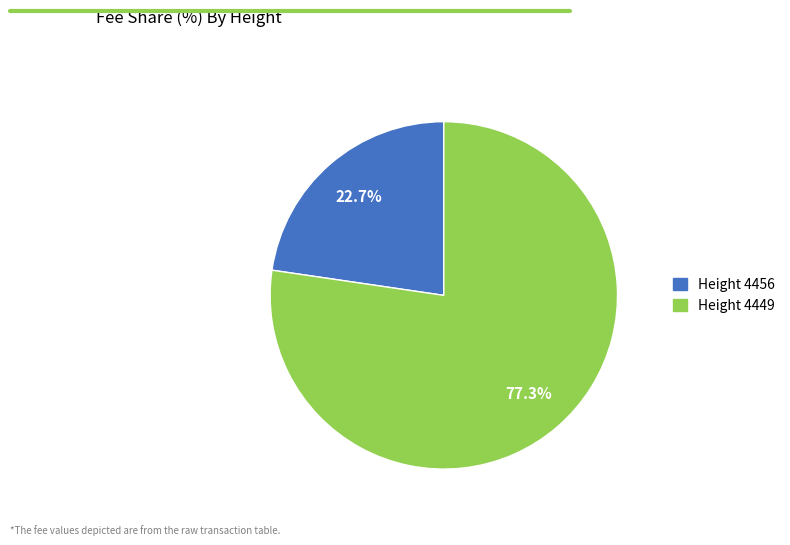

Is there any slice that represents more than half of the pie?

Yes